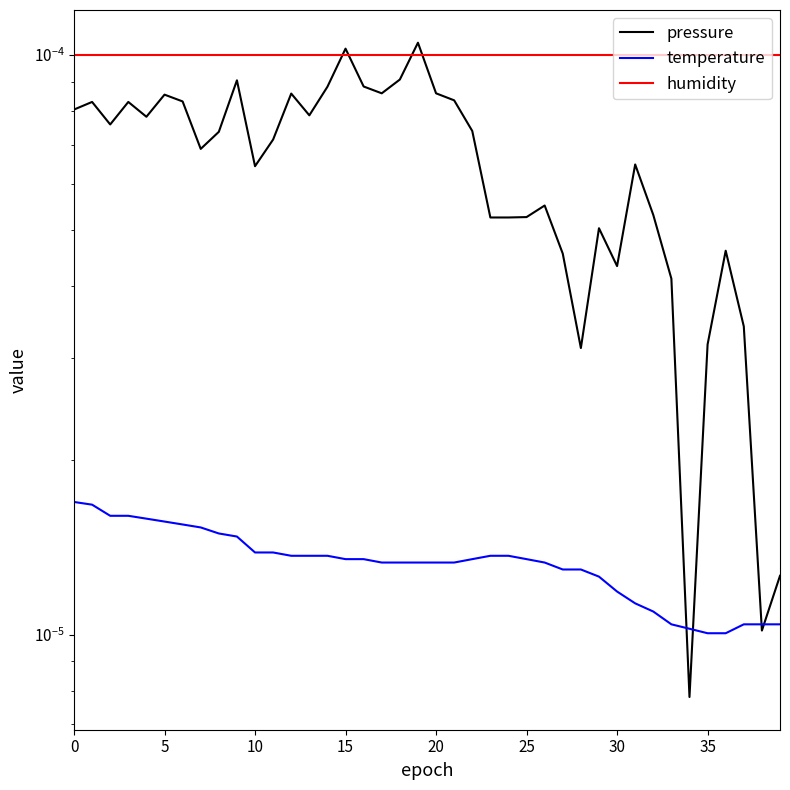

The temperature series shows 0.0 at 30. True or false?

False